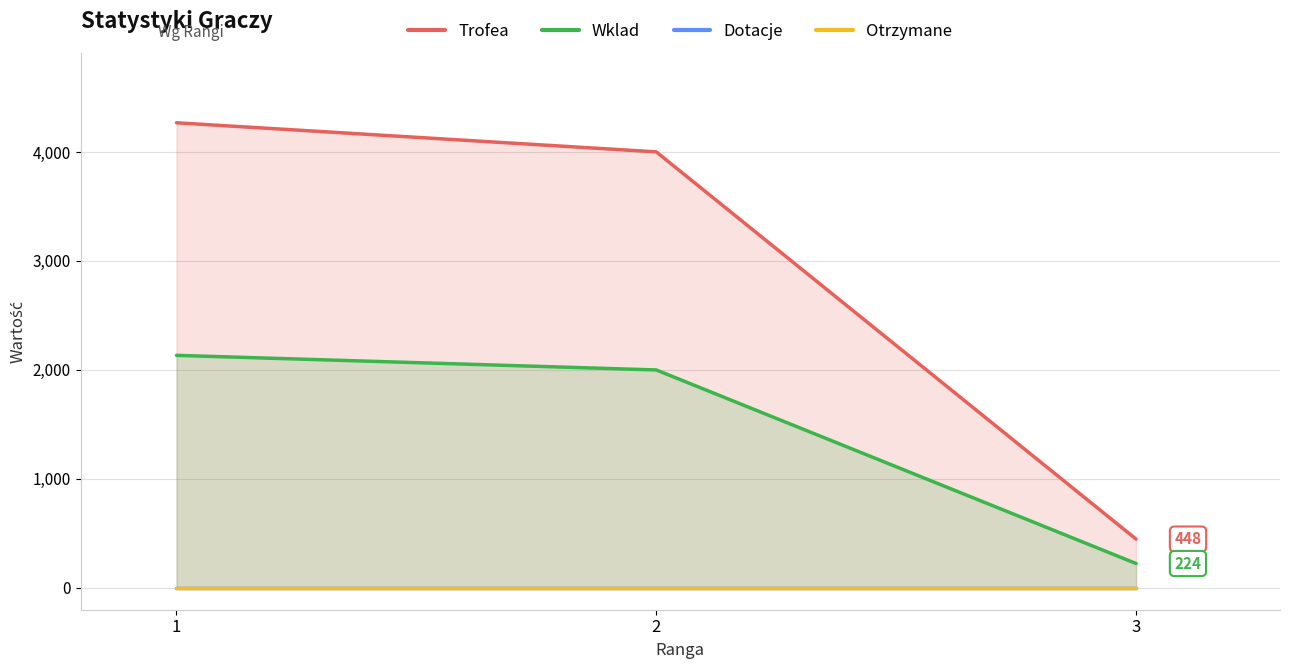

At how many categories does at least one series exceed 2287?

2